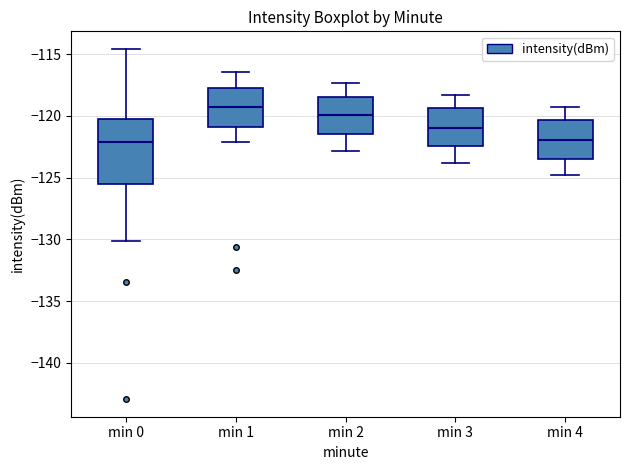

Reading left to right, transcribe this box plot: for each box, give where its median line is, the range the box spans, and where its two whiskers end, as read against the y-axis. The values are not printed on the chart, so give them approximately, as read against the axis.

min 0: median -122.0, box -125.5 to -120.0, whiskers -130.0 to -114.5
min 1: median -119.5, box -121.0 to -118.0, whiskers -122.0 to -116.5
min 2: median -120.0, box -121.5 to -118.5, whiskers -123.0 to -117.5
min 3: median -121.0, box -122.5 to -119.5, whiskers -124.0 to -118.5
min 4: median -122.0, box -123.5 to -120.5, whiskers -125.0 to -119.5